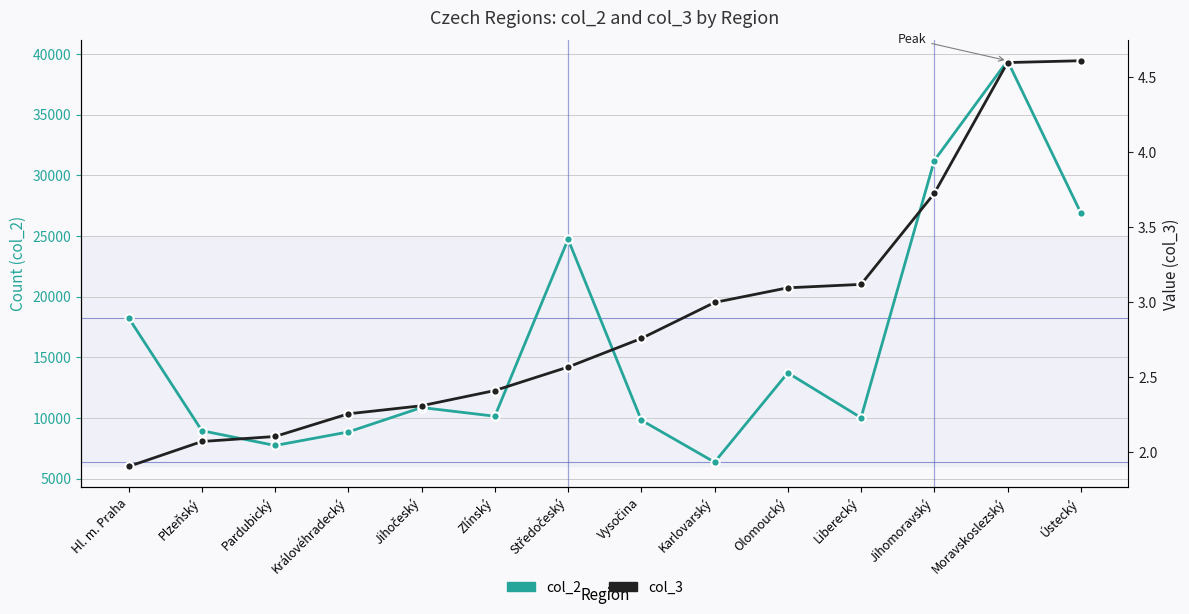

True or false: col_3 has more than 2 interior local peaks.

False